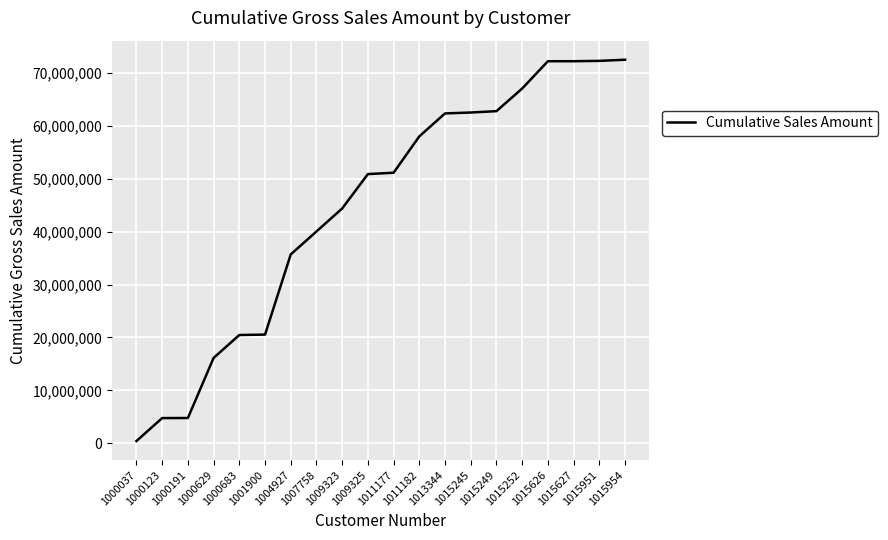

The value at 1001900 is 12749966. True or false?

False